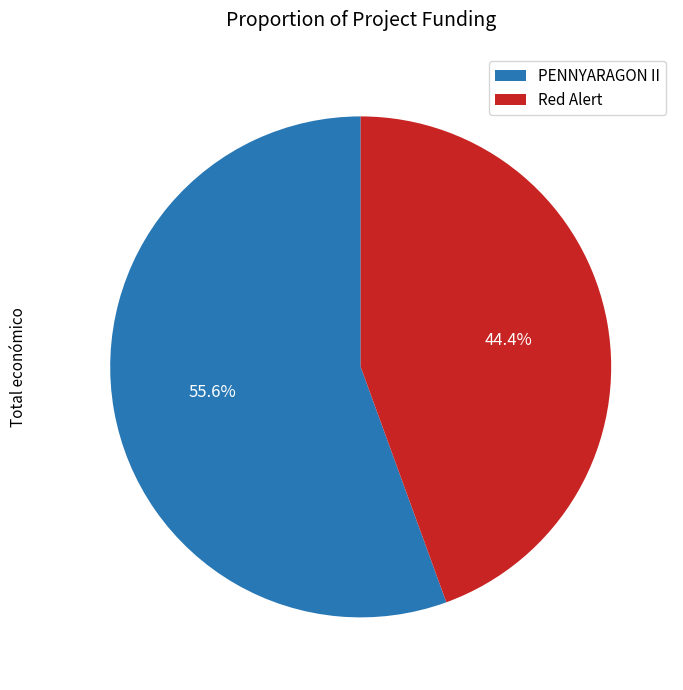

Is there any slice that represents more than half of the pie?

Yes